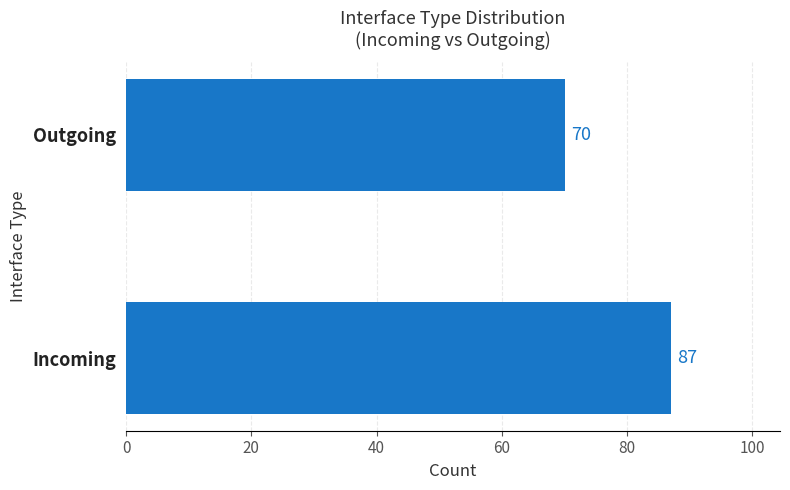

True or false: the data shows 51 at Incoming.

False